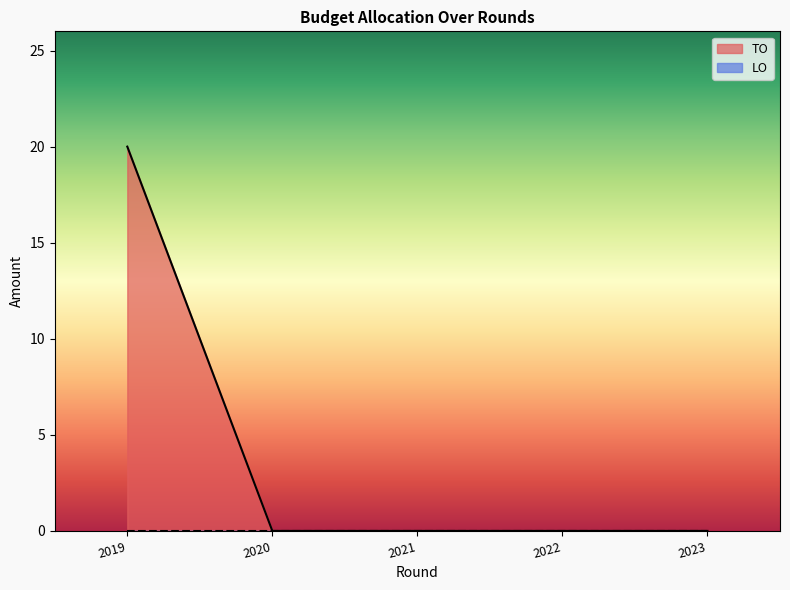

What are all the series names shown in the legend?

TO, LO